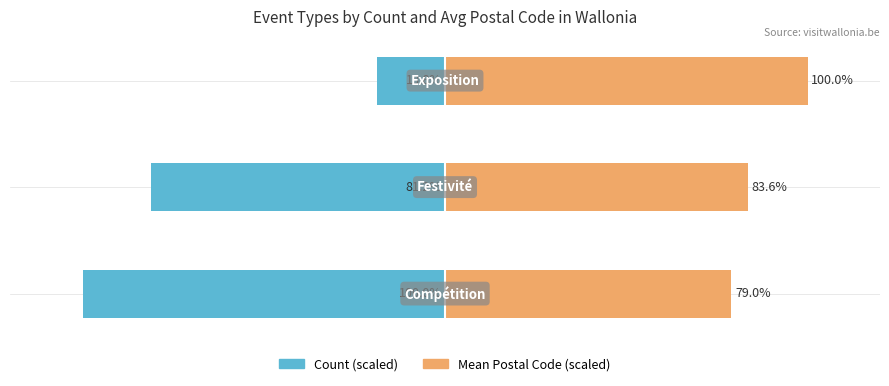

What are all the series names shown in the legend?

Count (scaled), Mean Postal Code (scaled)